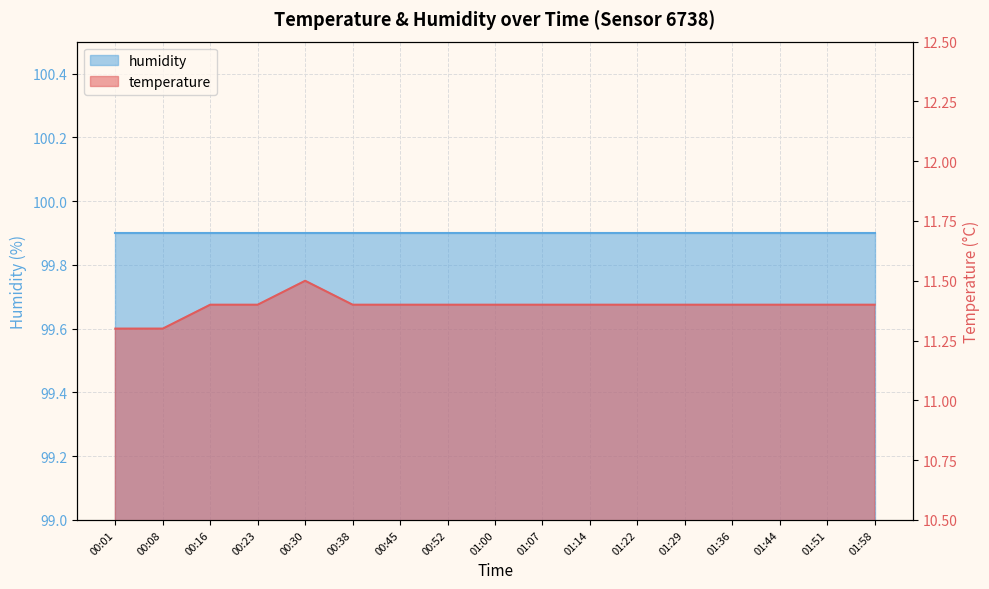

How many interior local peaks (higher than both neighbors) does the data have?

1